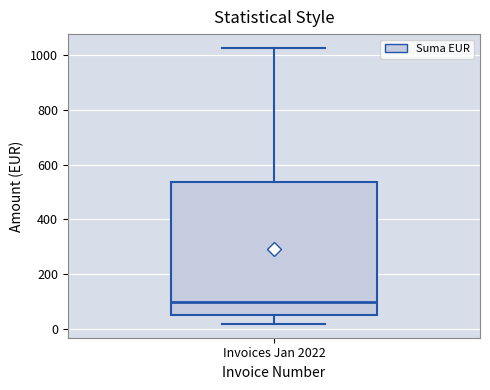

Transcribe this box plot: give where the median line is, the range the box spans, and where the two whiskers end, as read against the y-axis. The values are not printed on the chart, so give them approximately, as read against the axis.

median 100, box 40 to 540, whiskers 20 to 1020